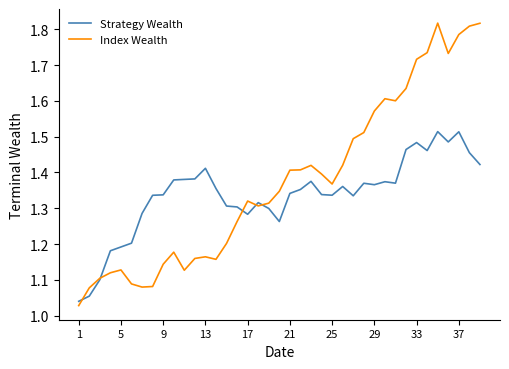

How many times do Strategy Wealth and Index Wealth cross each other?

5